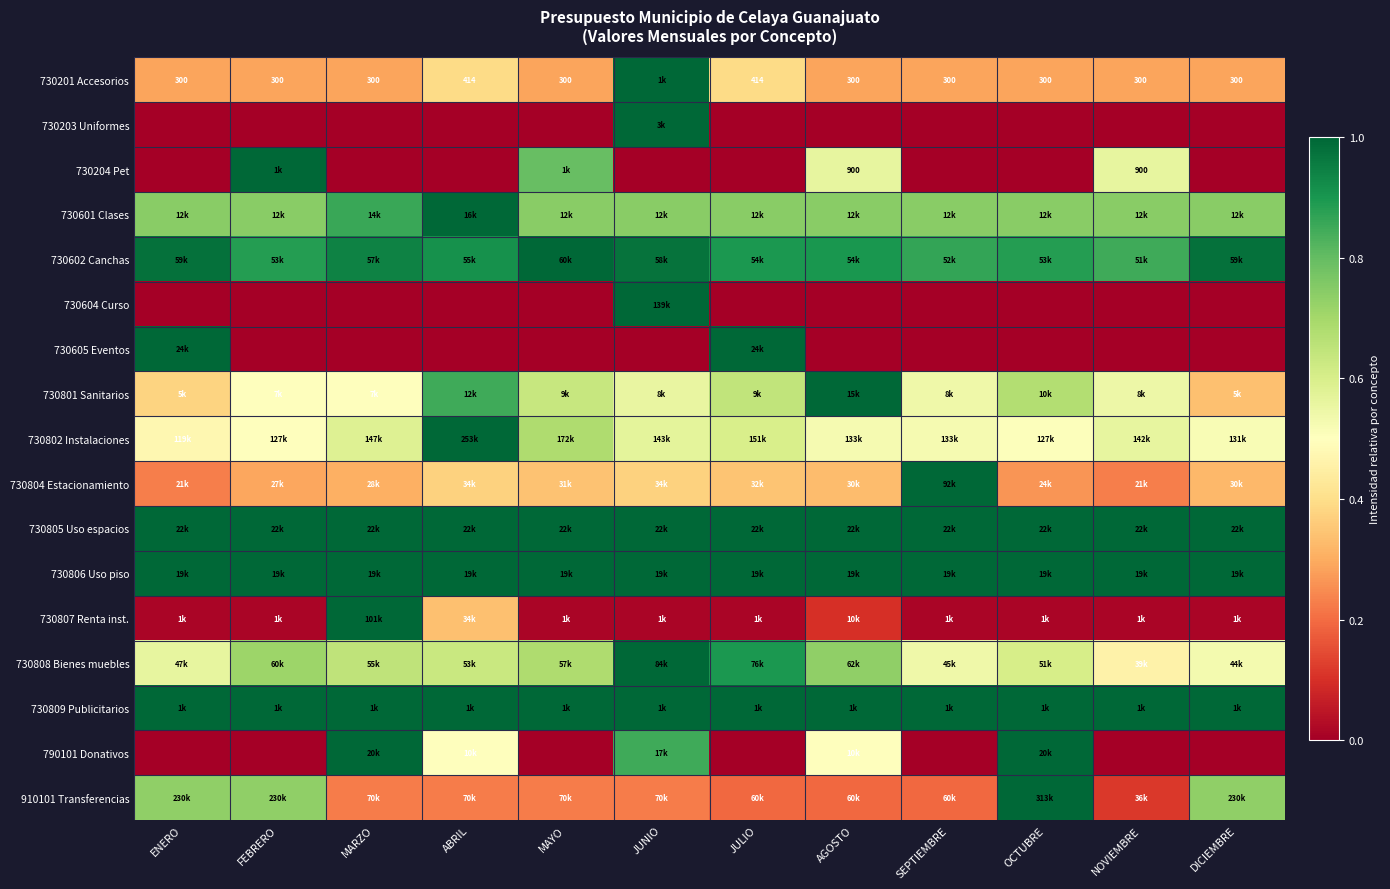

How many series are shown in this chart?

17